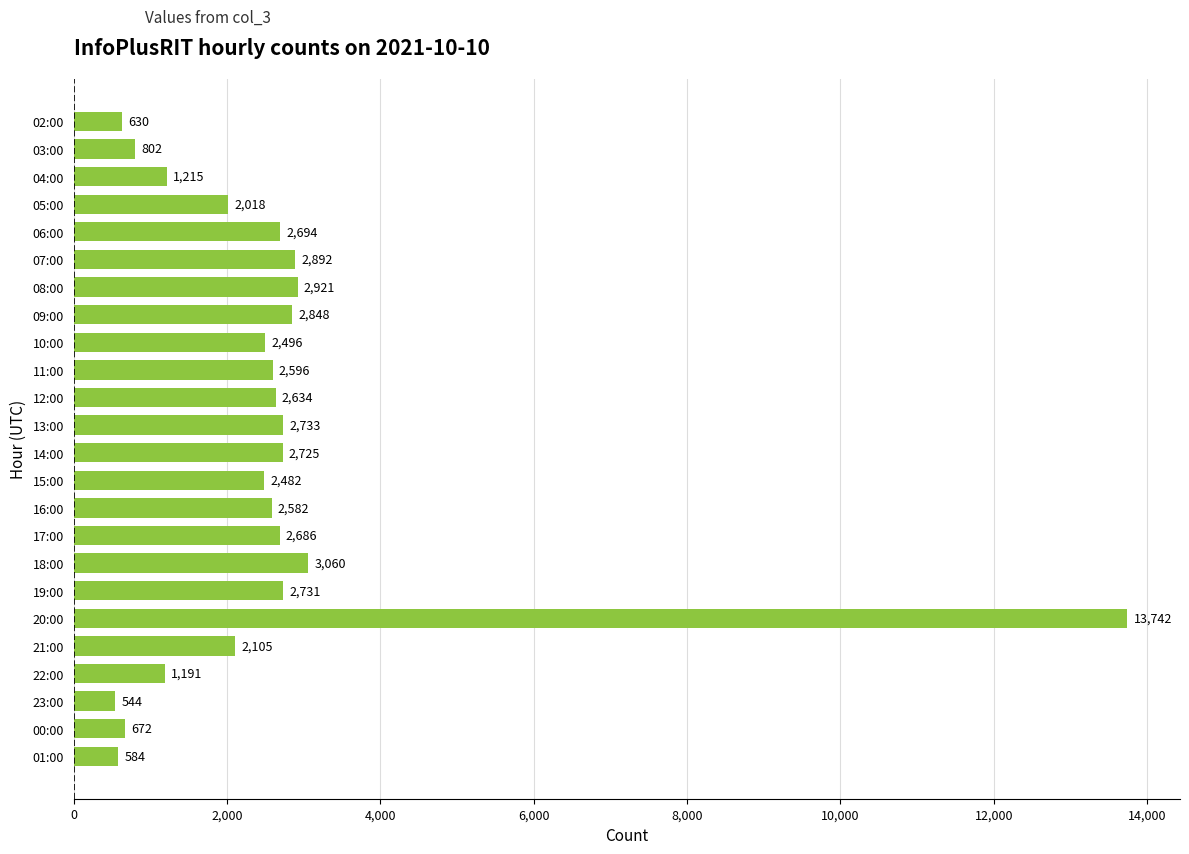

Is it true that the value at 02:00 is 630?

True